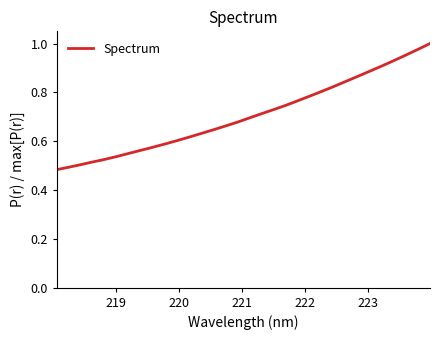

Does the chart display data point markers on the line(s)?

No